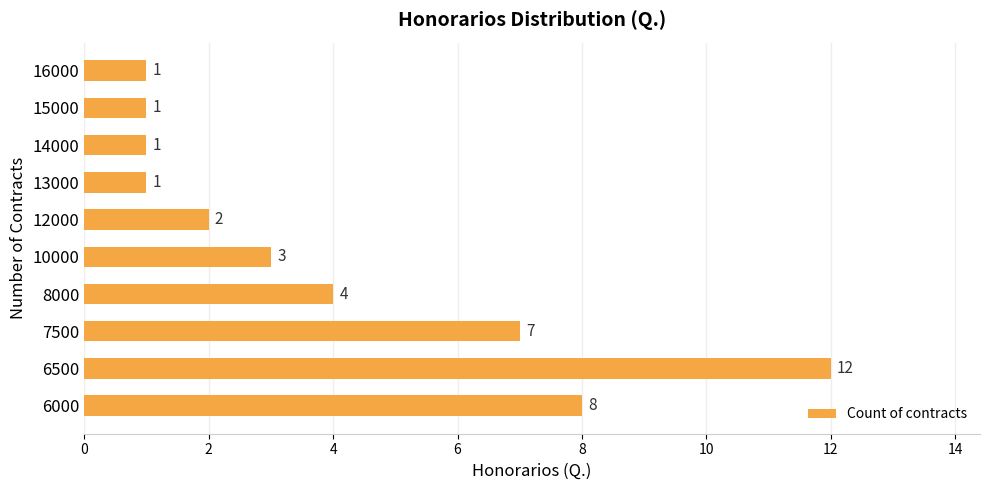

What is the average value?

4